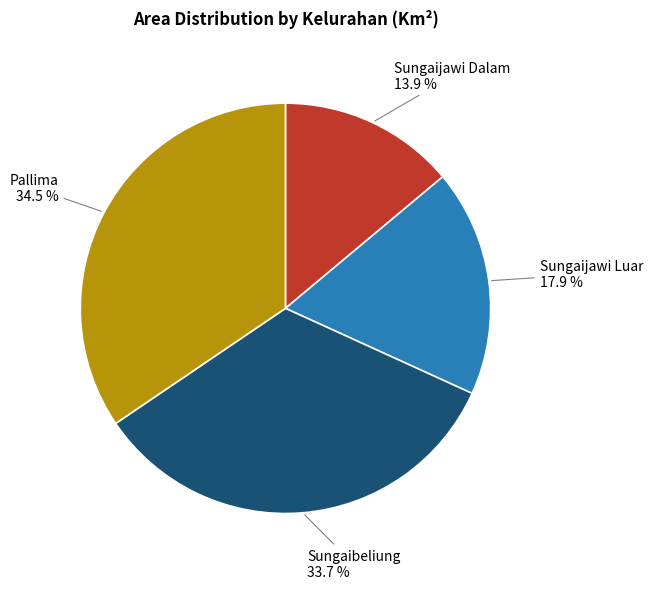

Does Pallima account for over 50% of the chart?

No